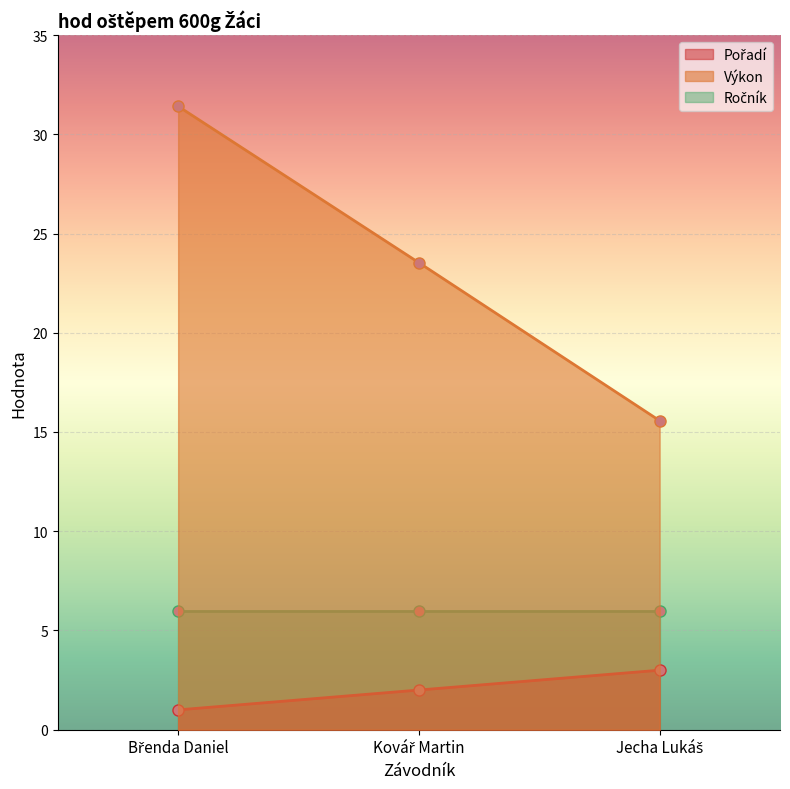

What is the value of the Pořadí point at the 3rd from the left?

3.0